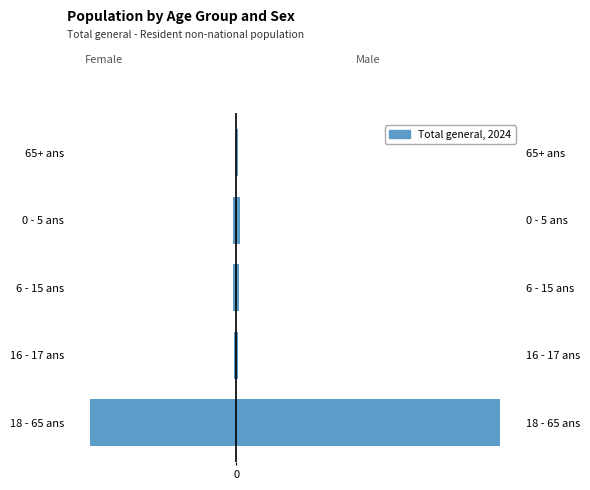

What is the difference between the maximum and minimum values in the Femmes series?

18148